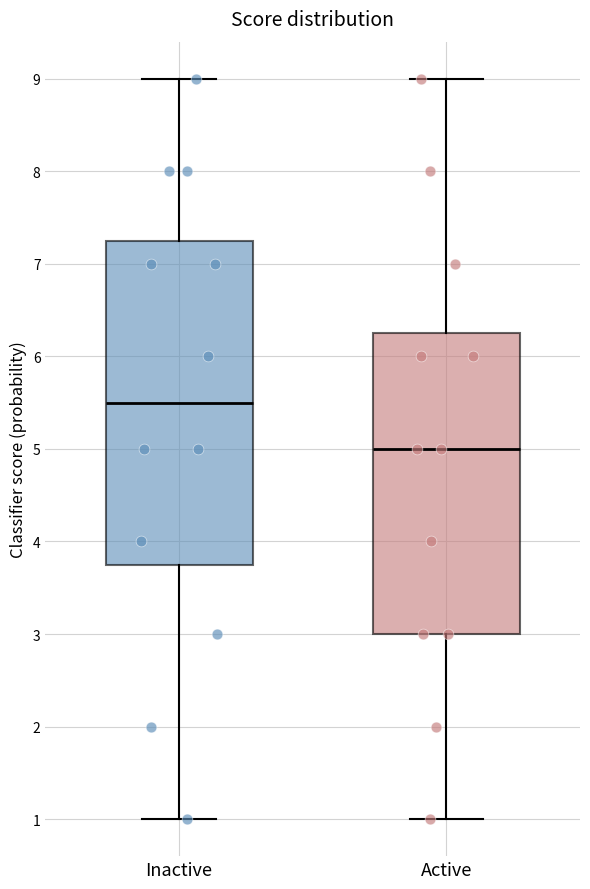

Reading left to right, read every box against the y-axis: the position of its median line, the range the box covers, and the ends of its whiskers. The values are not printed on the chart, so give them approximately, as read against the axis.

Inactive: median 5.5, box 3.8 to 7.3, whiskers 1.0 to 9.0
Active: median 5.0, box 3.0 to 6.3, whiskers 1.0 to 9.0